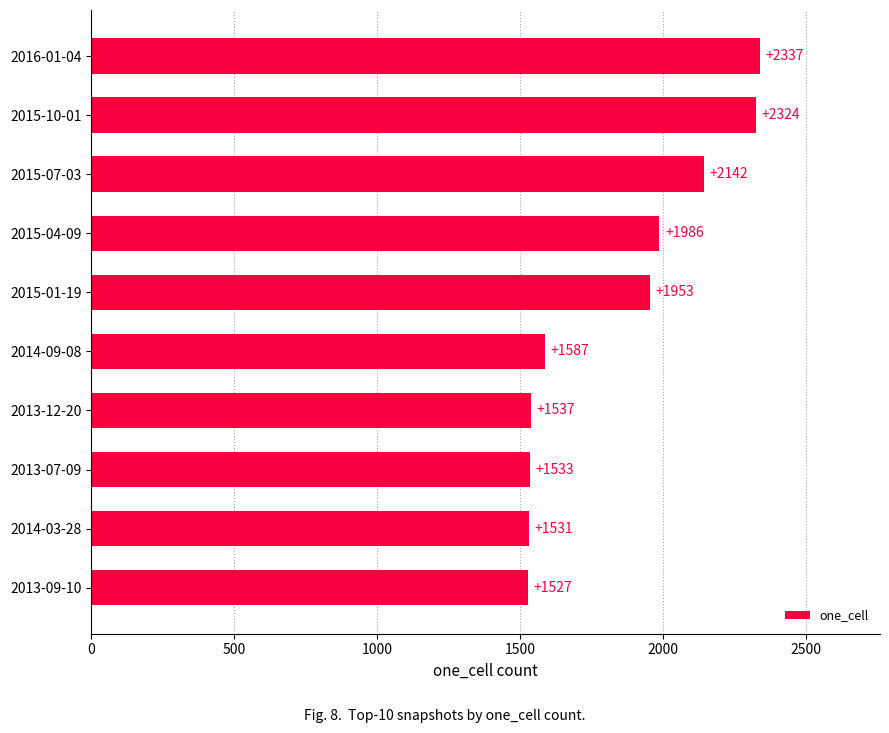

What is the change in value from 2014-03-28 to 2015-01-19?

+422